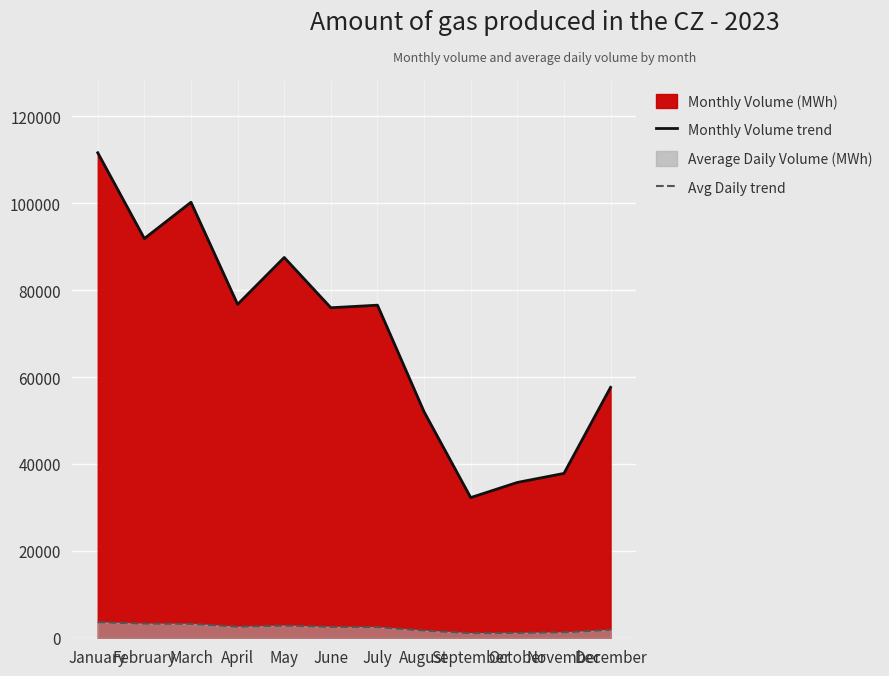

At which label does Avg Daily trend first exceed 2531?

January